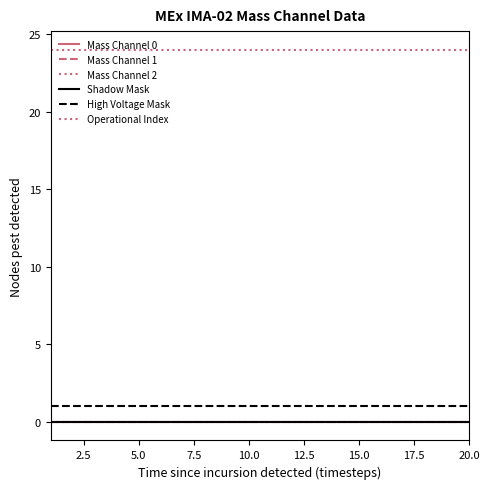

True or false: Mass Channel 2 and Mass Channel 0 intersect in this chart.

False